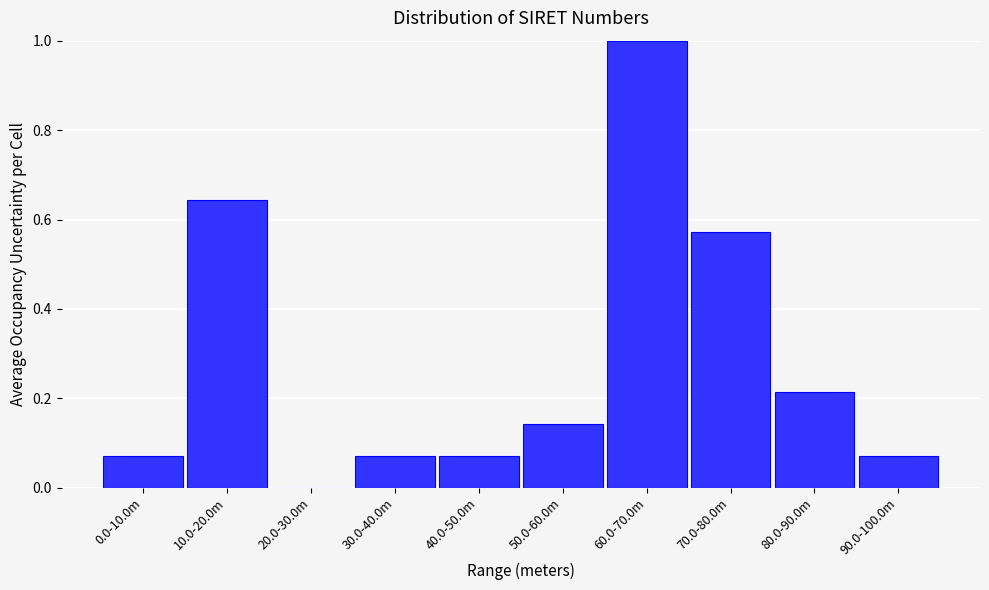

Read the value at 60.0-70.0m.

1.0